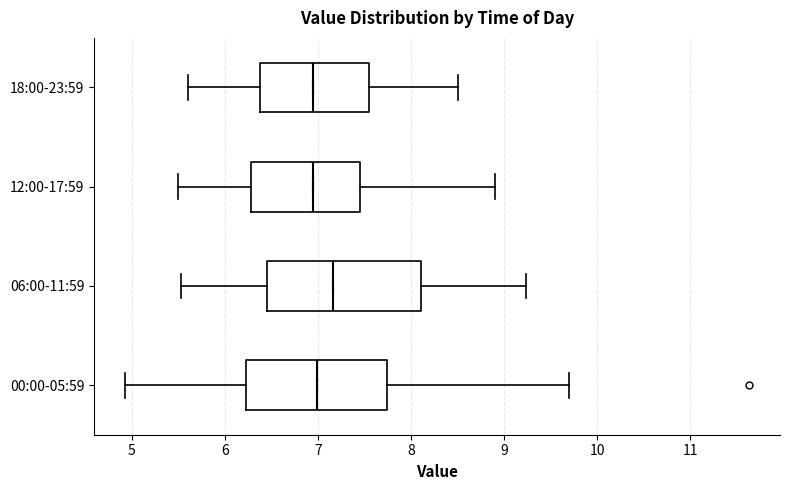

Which box has the furthest to the right median line?

06:00-11:59